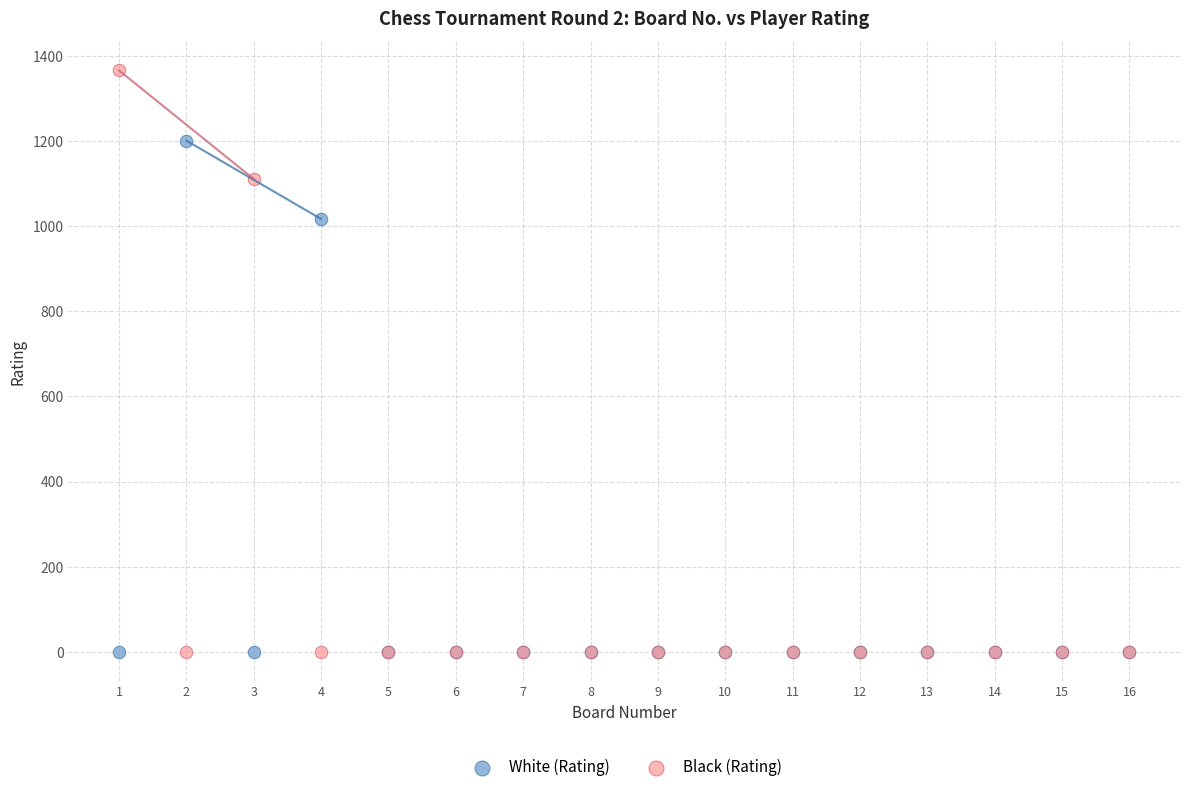

Which series reaches the maximum Y coordinate?

Black (Rating)